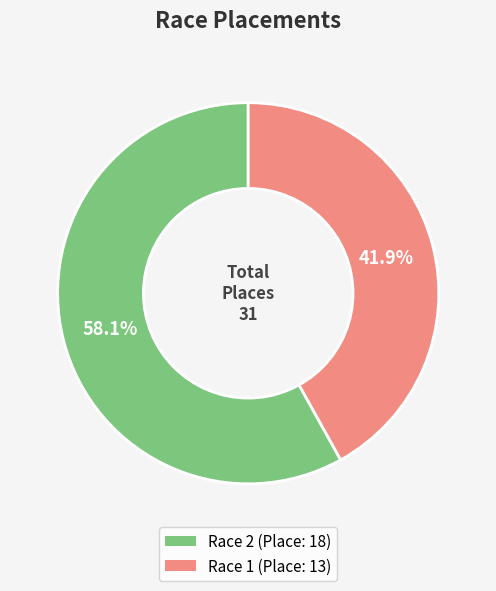

Rank the categories by value from lowest to highest.

Race 1 (Place: 13), Race 2 (Place: 18)